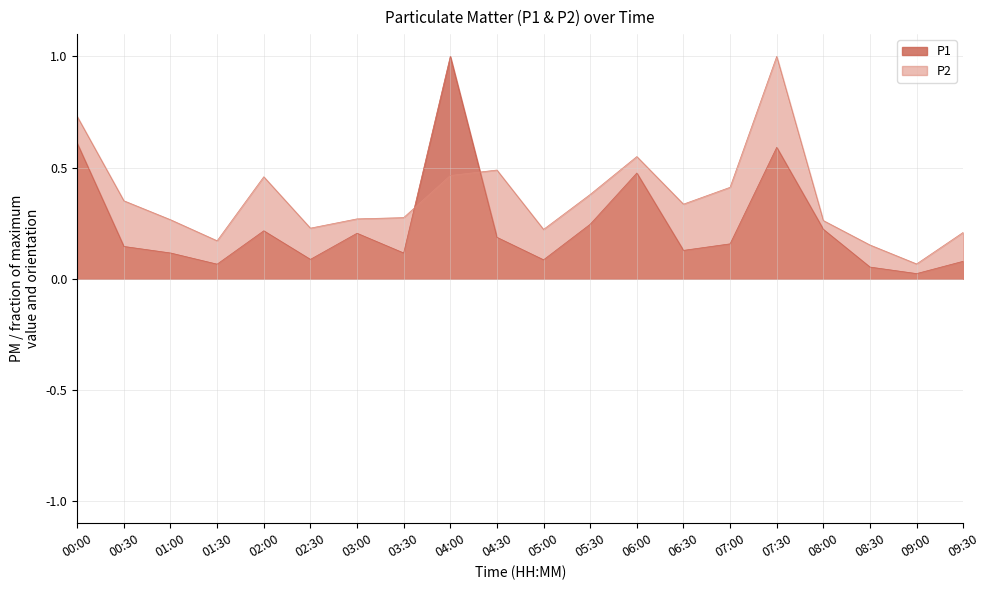

What is the label of the 9th point from the right?

05:30